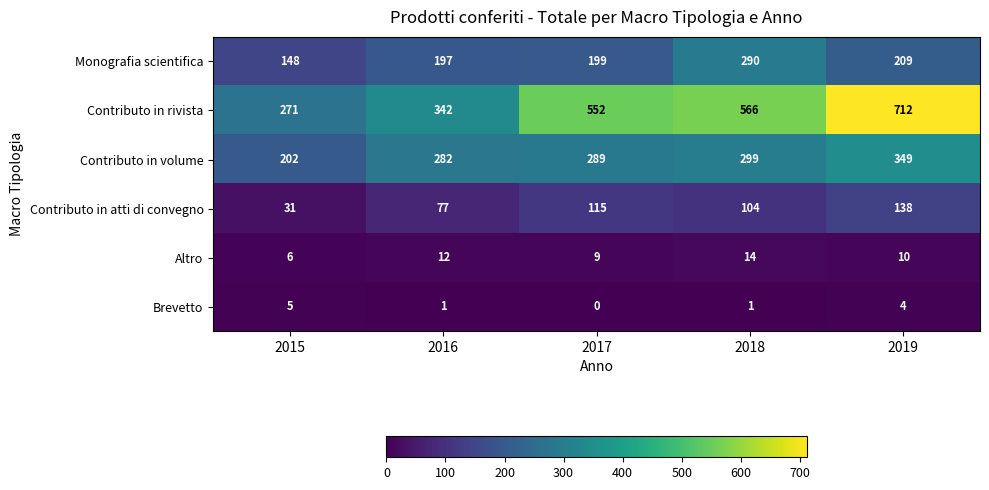

At which label is Altro closest to 10?

2019